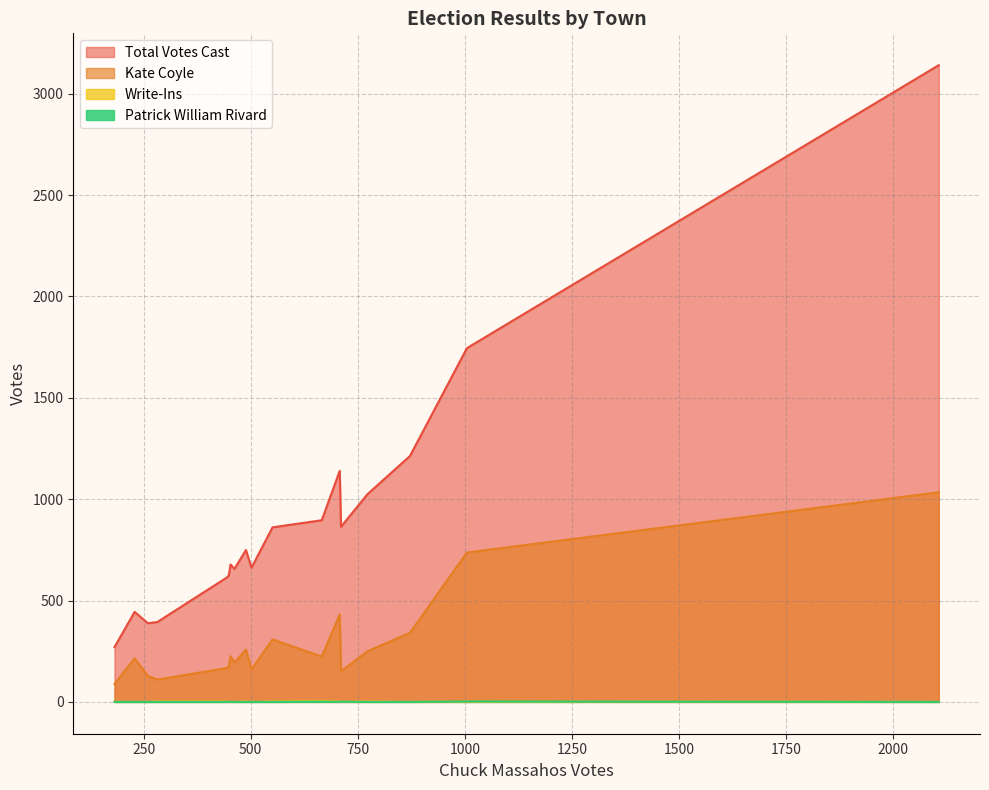

Which series has the largest range (max minus min)?

Total Votes Cast